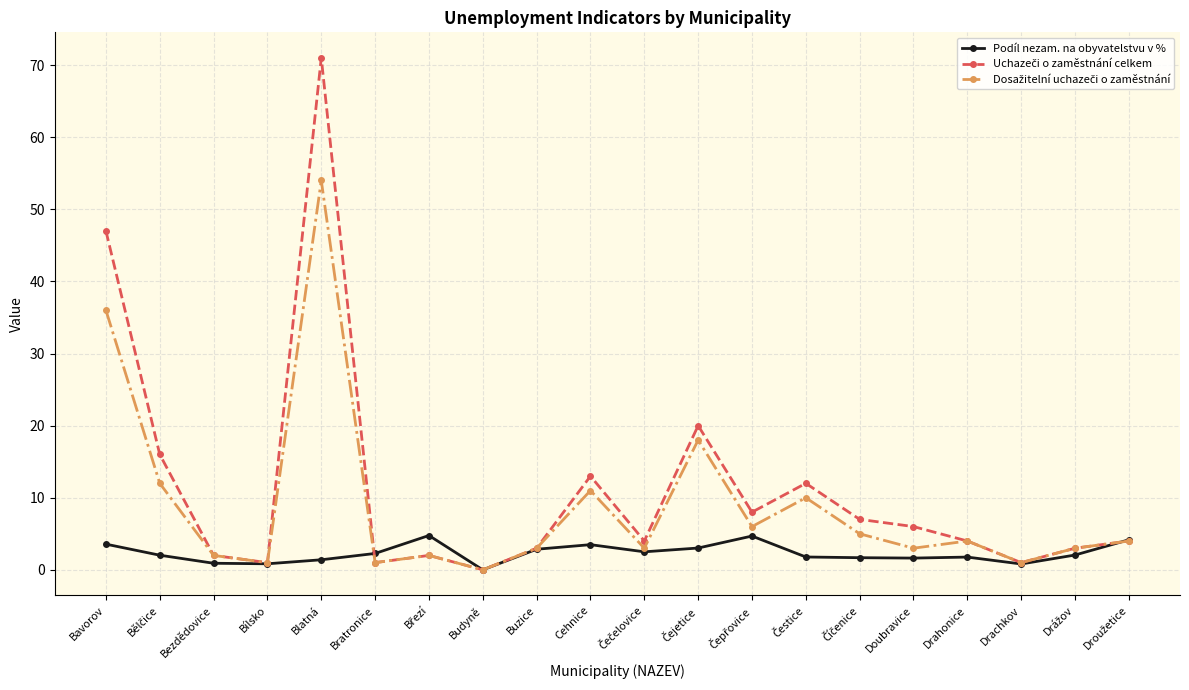

What position from the right is Bavorov?

20